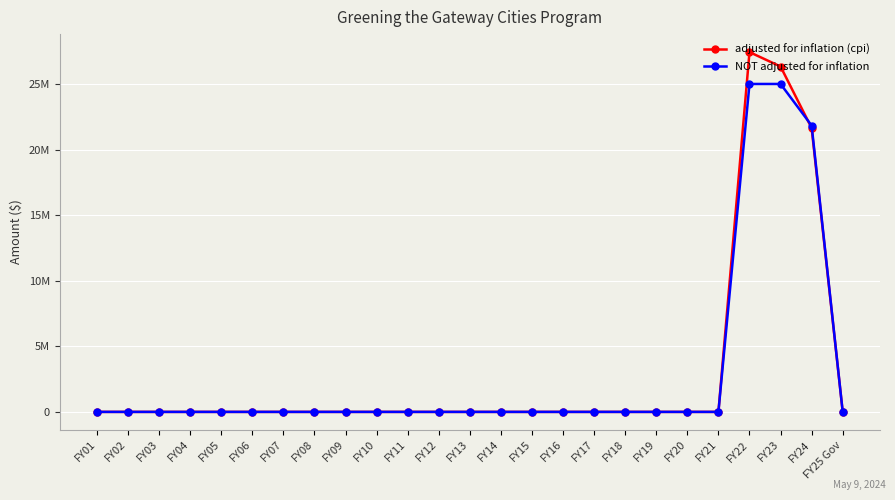

At which category is the sum across all series the highest?

FY22